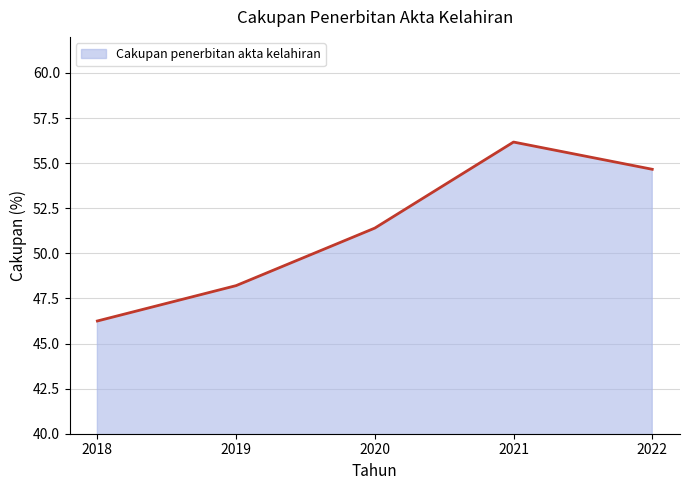

What is the approximate value at 2019?

48.2